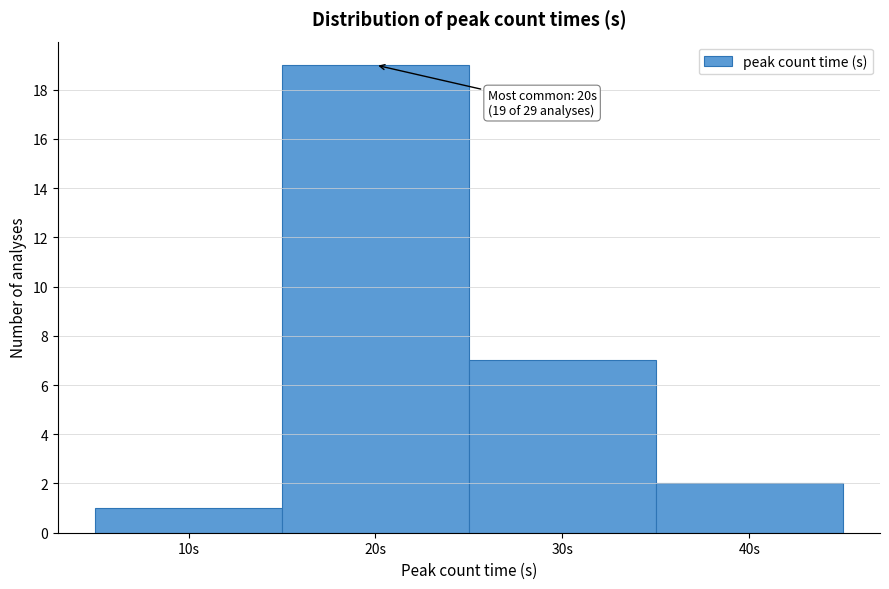

Over which range of the x-axis is the bar tallest?

15 to 25